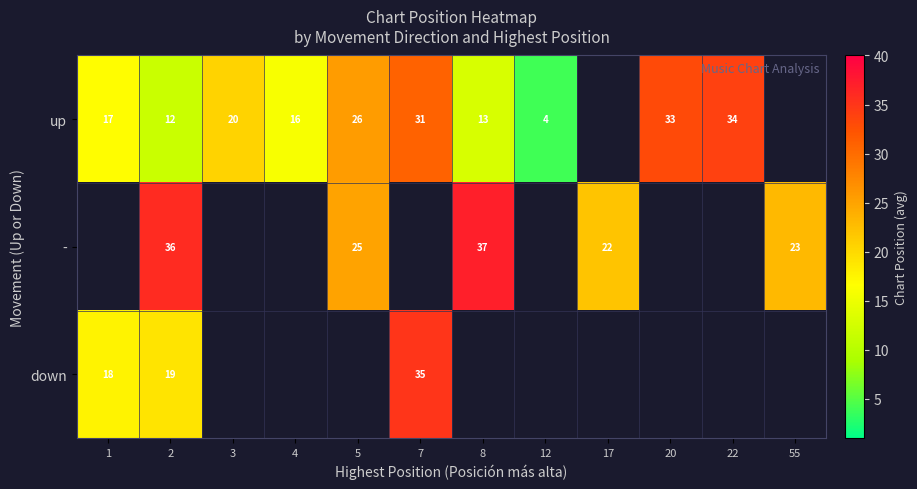

Count the number of categories in the chart.

12